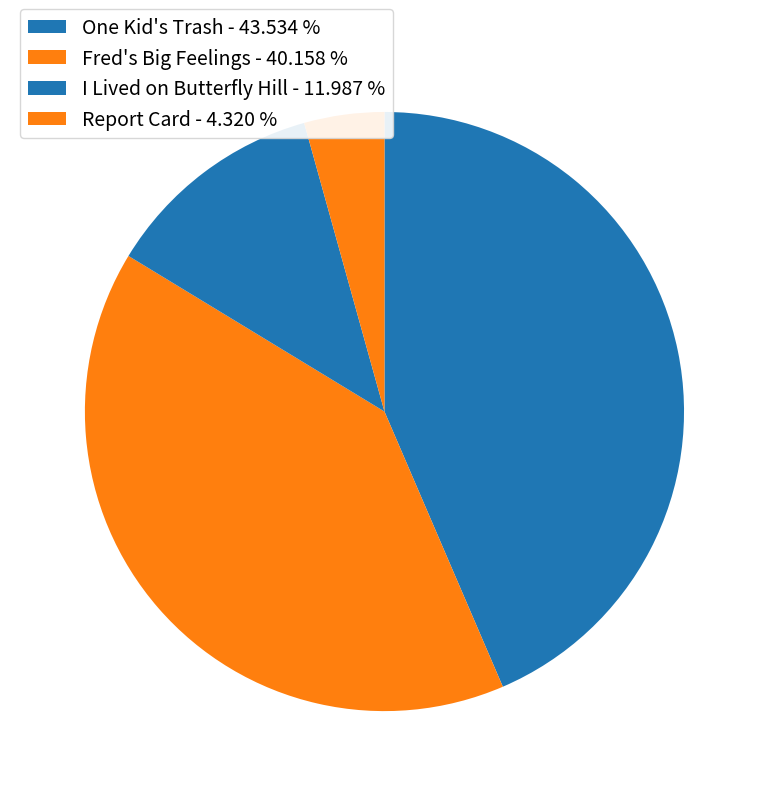

Count the number of slices in the pie.

4